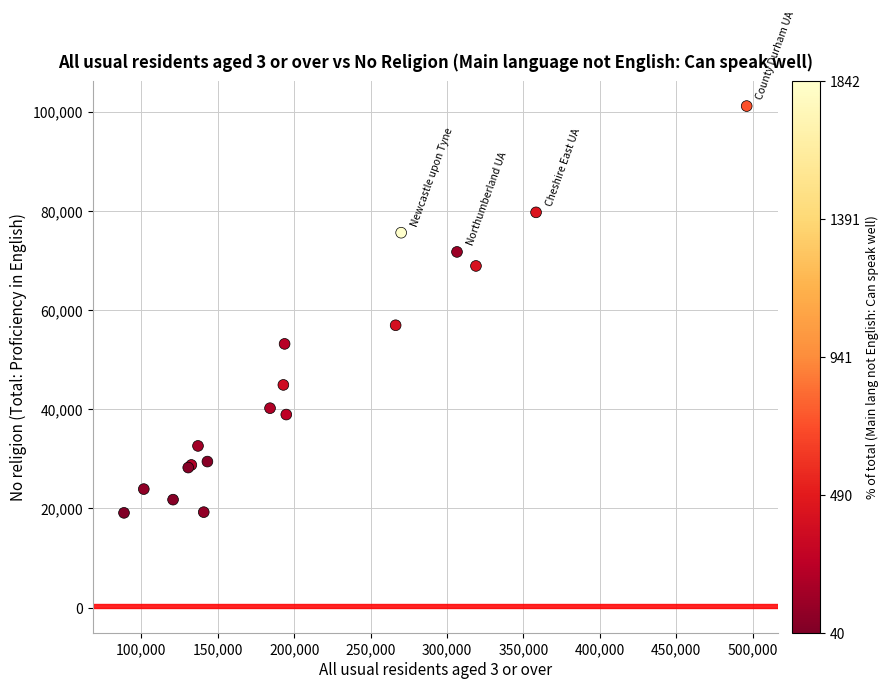

What Y value in the scatter plot is closest to 60125?

56940